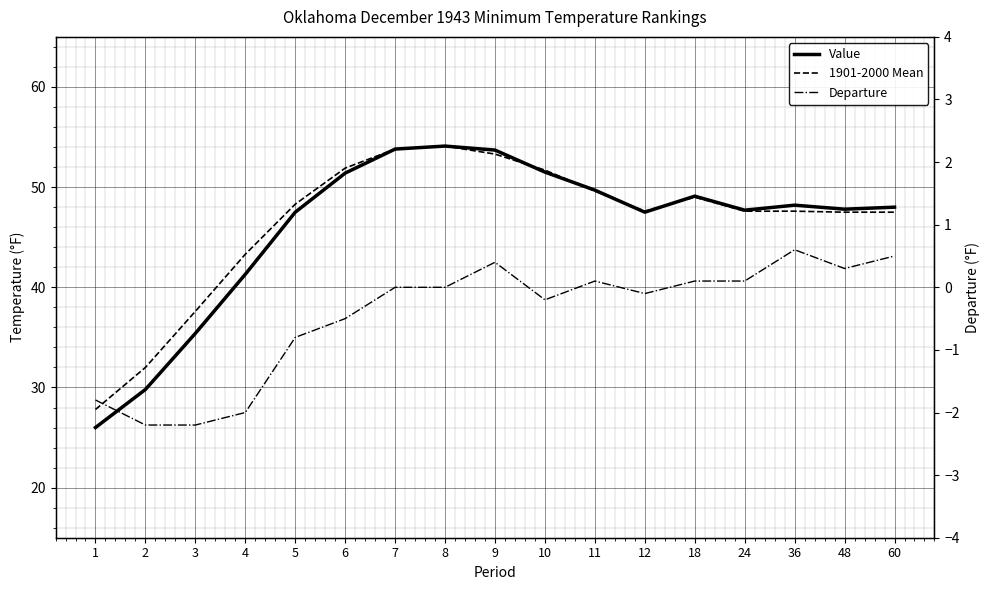

What is the sum of all Value values?

782.5